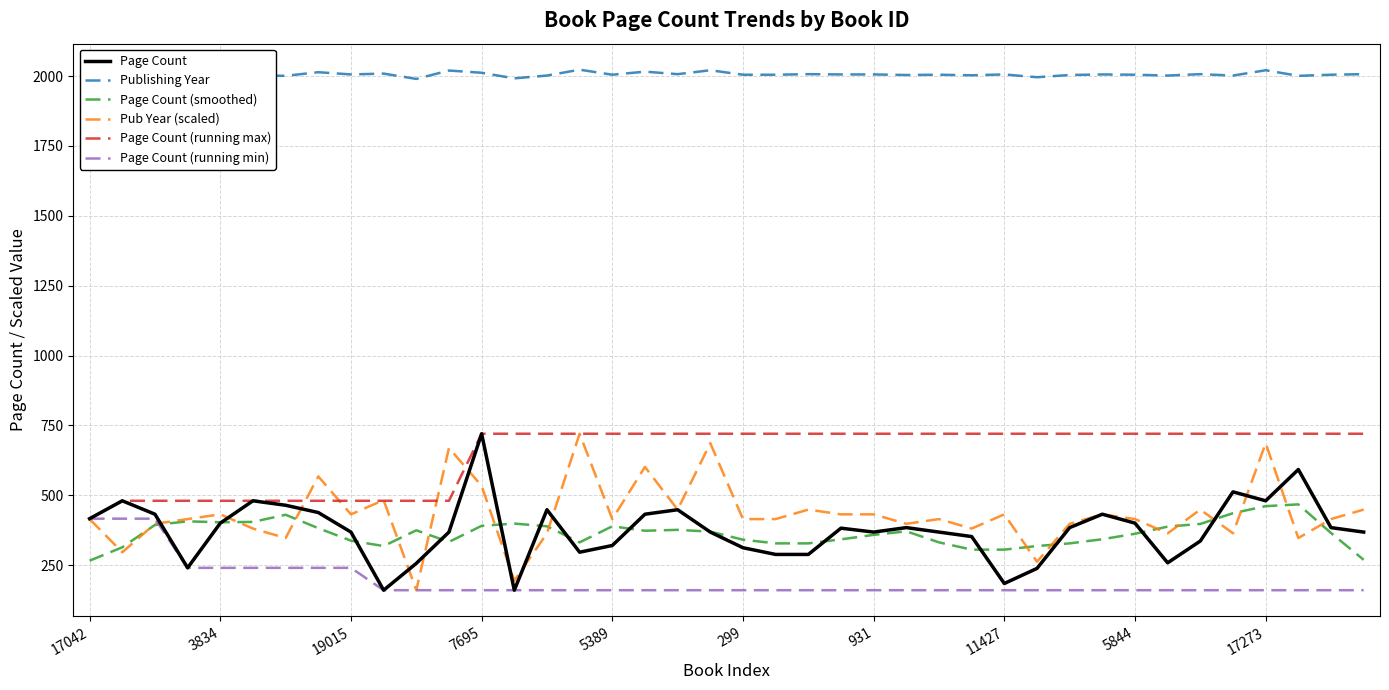

What is the minimum value for Page Count?

160.0